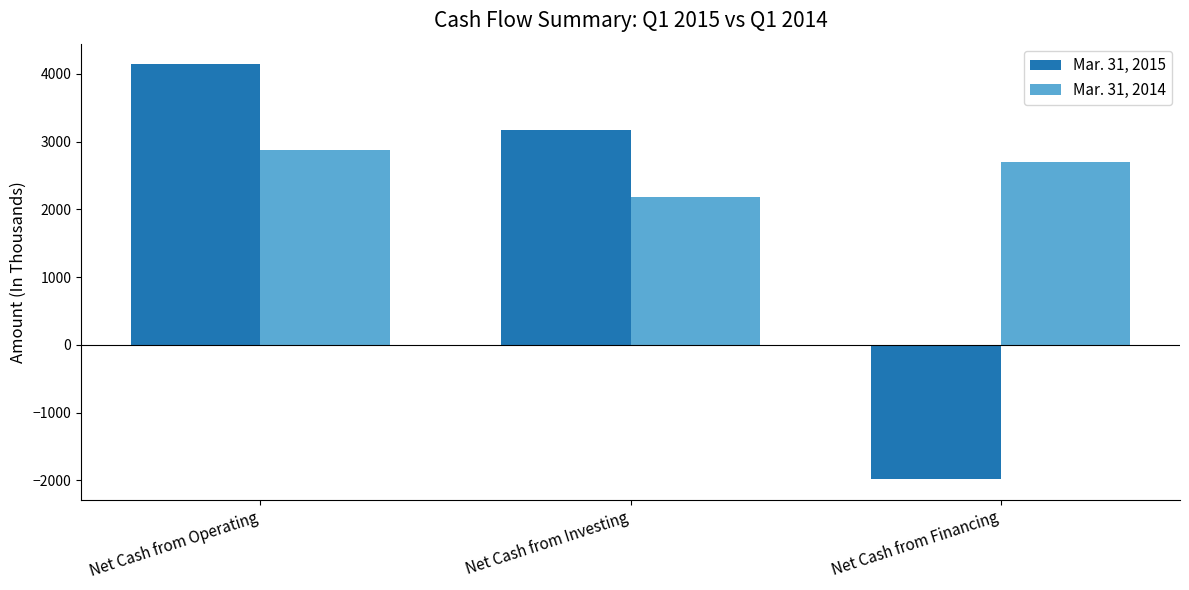

Reading left to right, list all the values displayed in this chart.

Mar. 31, 2015: Net Cash from Operating=4138	Net Cash from Investing=3171	Net Cash from Financing=-1982
Mar. 31, 2014: Net Cash from Operating=2878	Net Cash from Investing=2179	Net Cash from Financing=2695